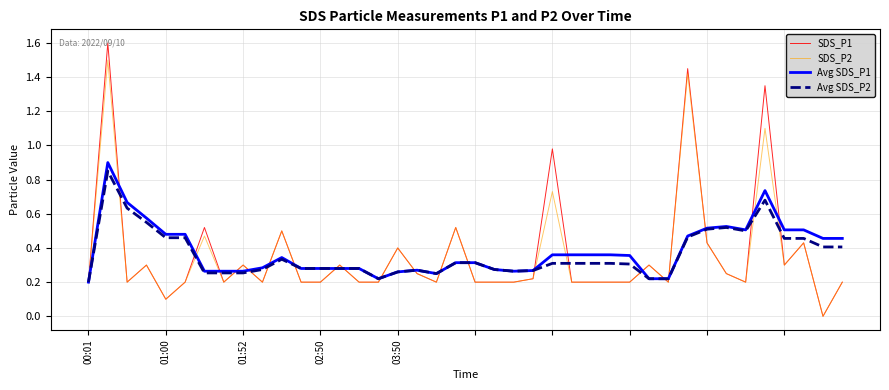

What is the maximum value shown in the chart?

1.6